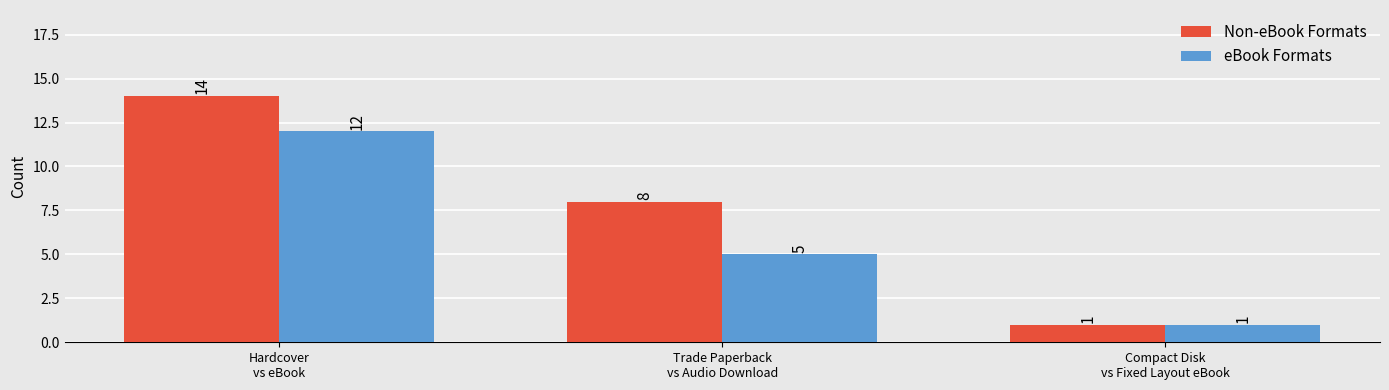

What are all the series names shown in the legend?

Non-eBook Formats, eBook Formats